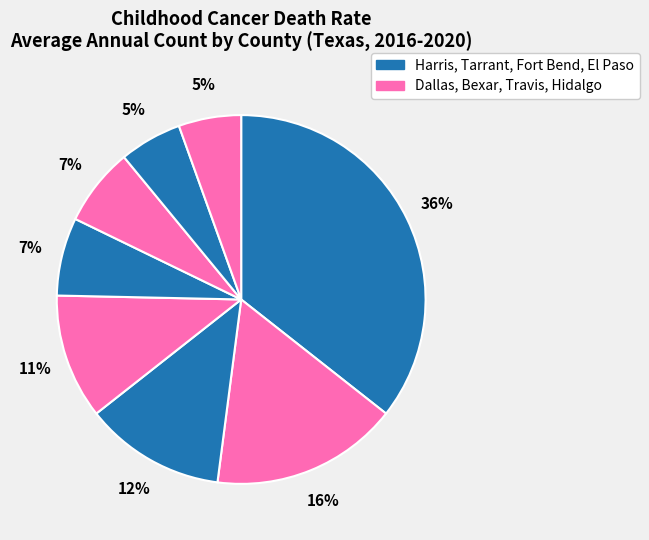

What is the smallest slice in the pie chart?

Fort Bend County